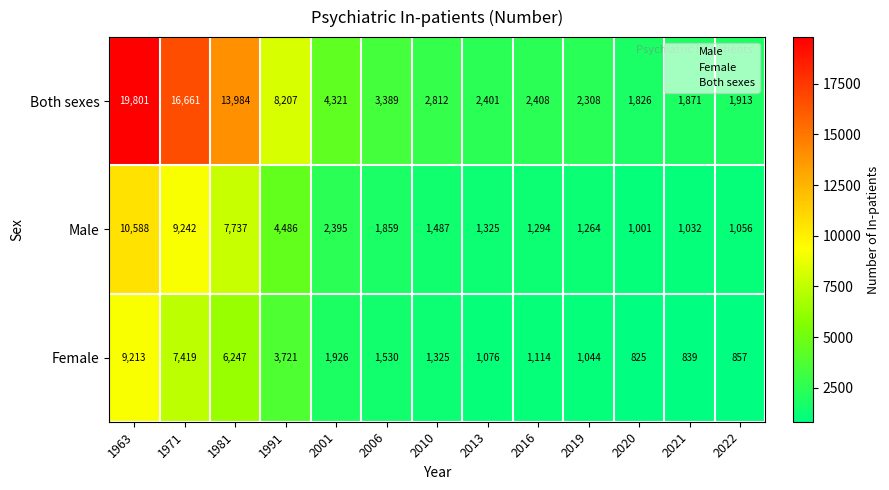

How many categories are shown in the chart?

13